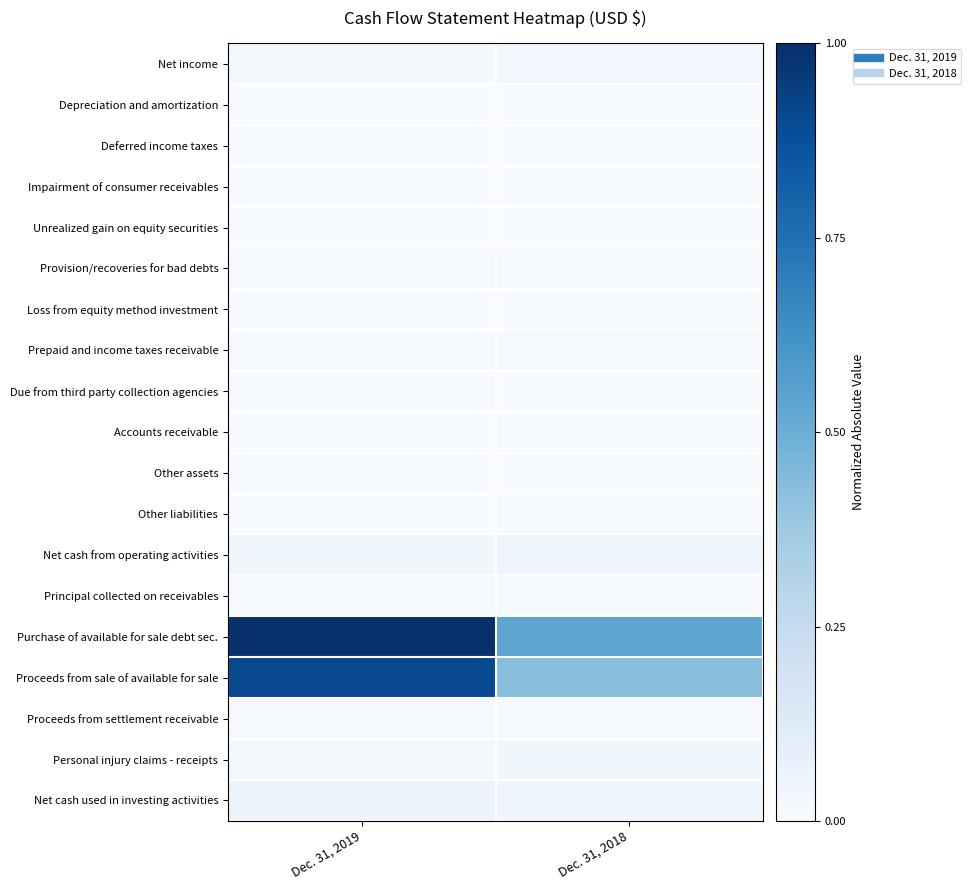

At which category is the sum across all series the highest?

Dec. 31, 2019